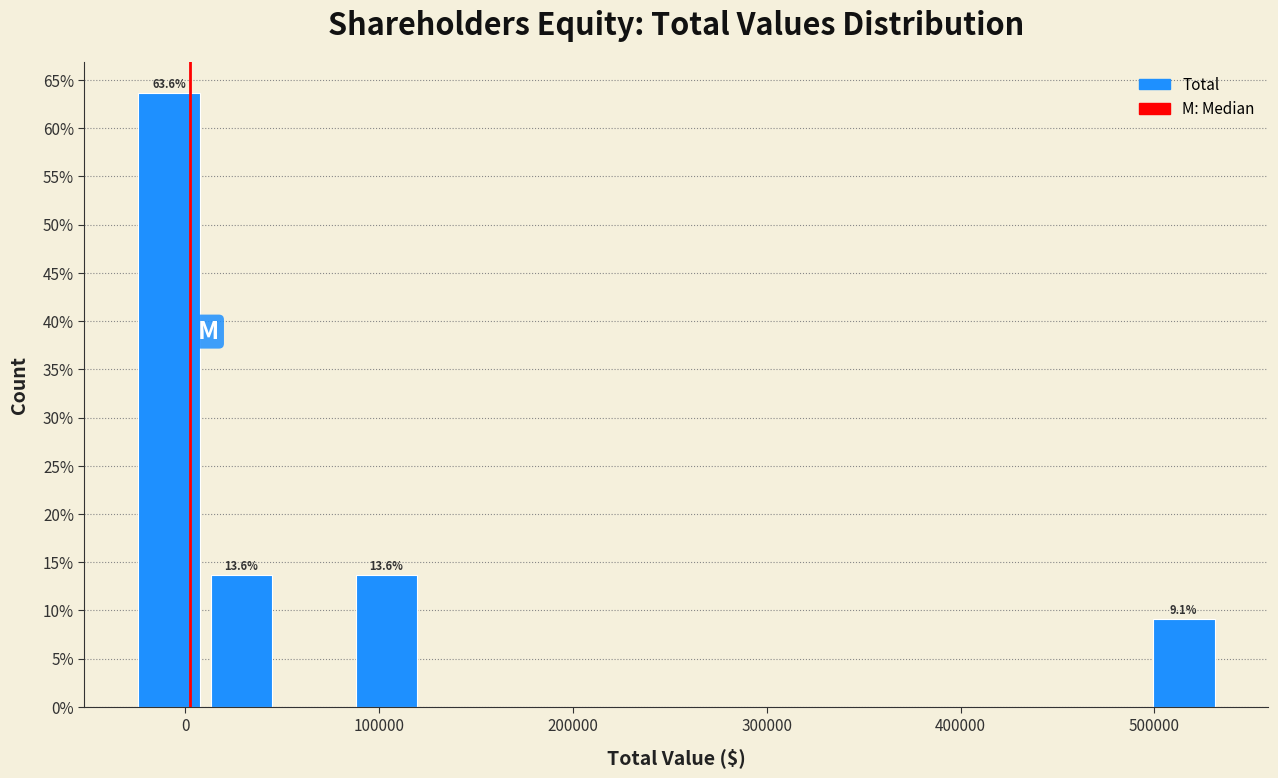

Around what value on the x-axis is the tallest bar? Give the approximate position of its centre, as read against the axis.

-10000